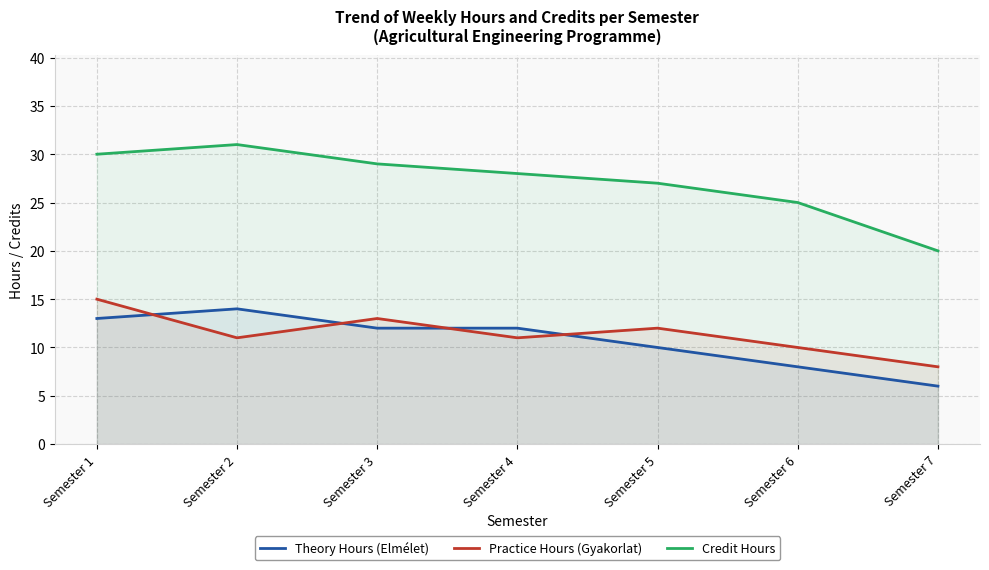

What is the value of the Credit Hours point at the 7th from the left?

20